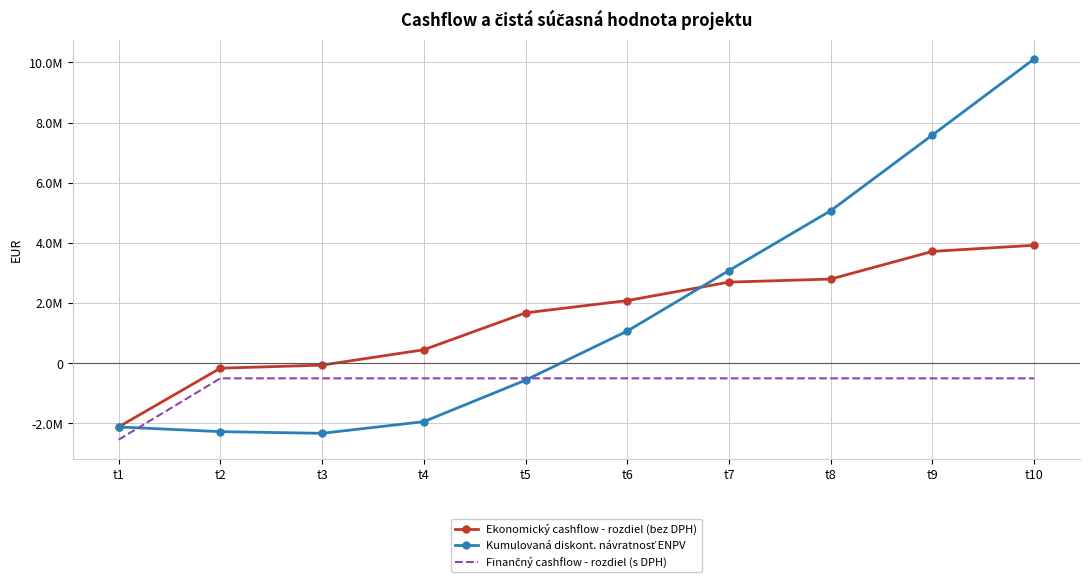

Which category has the lowest value in the Ekonomický cashflow - rozdiel (bez DPH) series?

t1